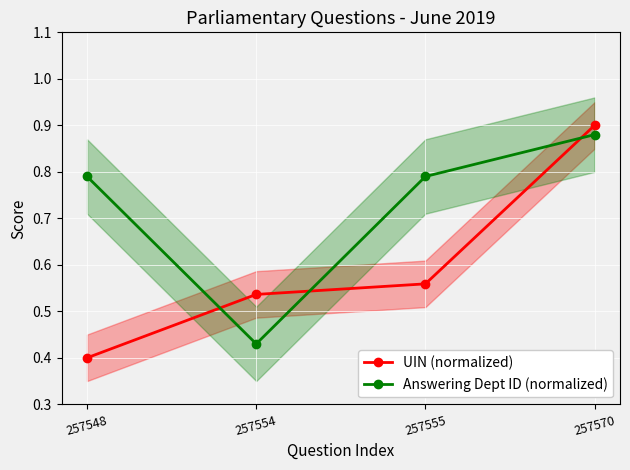

List the labels in order of Answering Dept ID (normalized) value, largest first.

257570, 257548, 257555, 257554